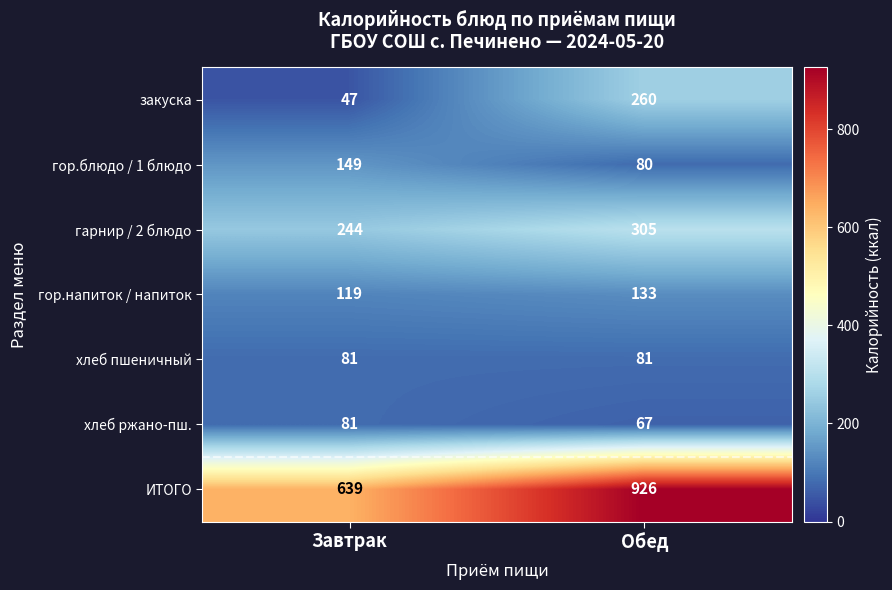

Which series has the largest range (max minus min)?

ИТОГО